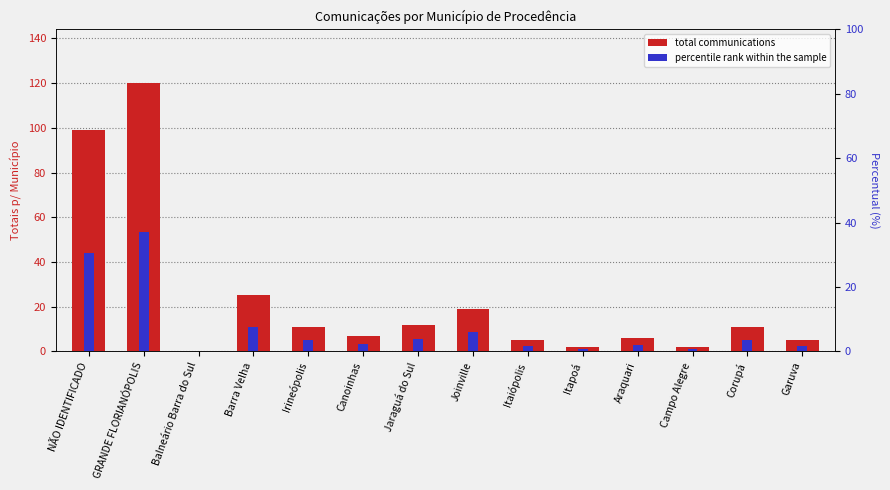

What is the difference between the percentile rank within the sample values at Araquari and Itapoá?

1.2